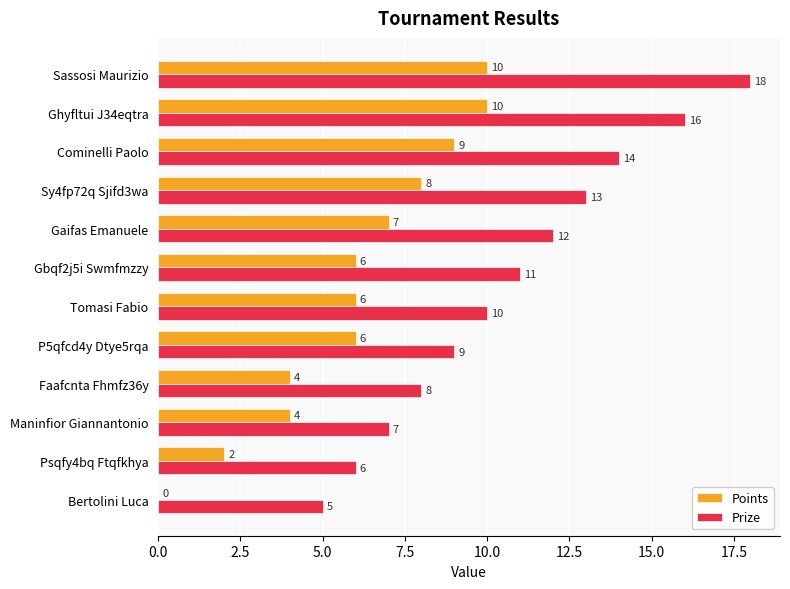

The Points series shows 10 at Ghyfltui J34eqtra. True or false?

True